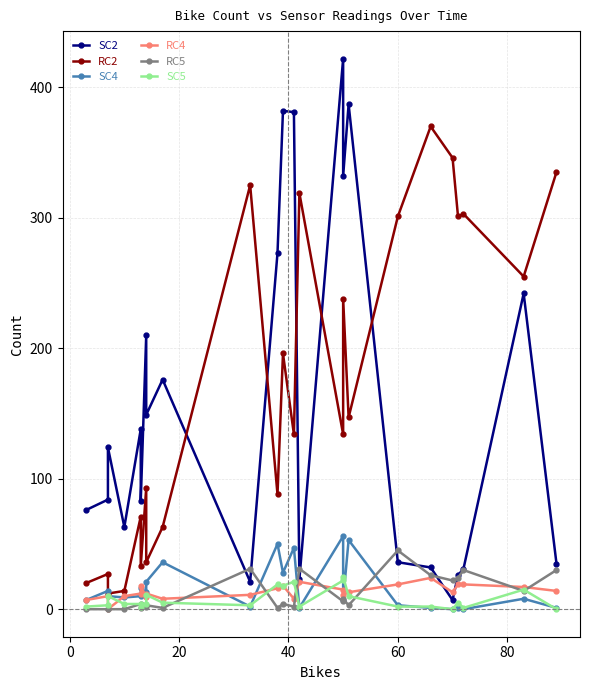

In RC4, how many points are lower than both neighbors (excluding endpoints)?

6